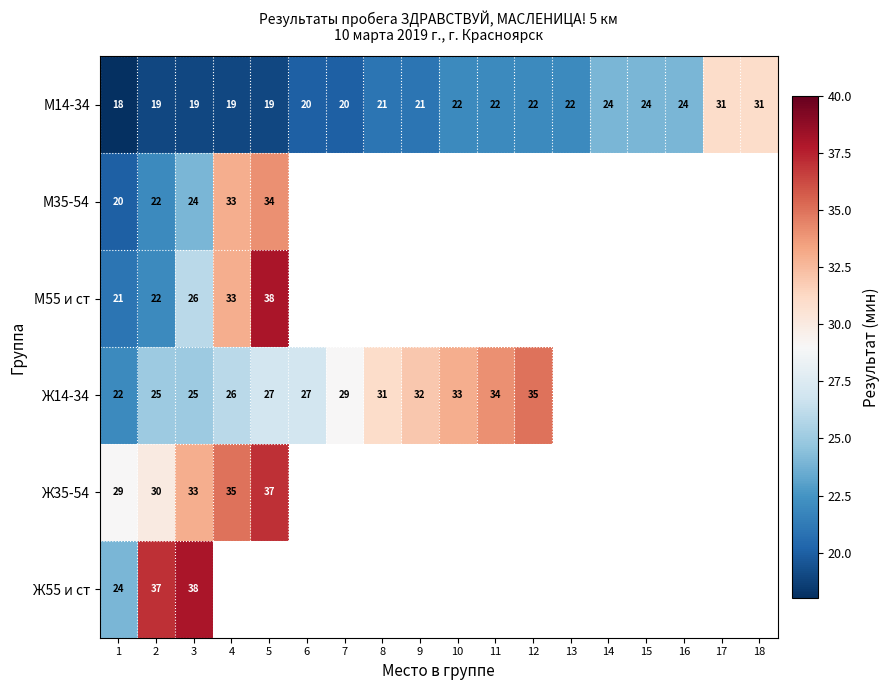

What is the maximum value shown in the chart?

38.0